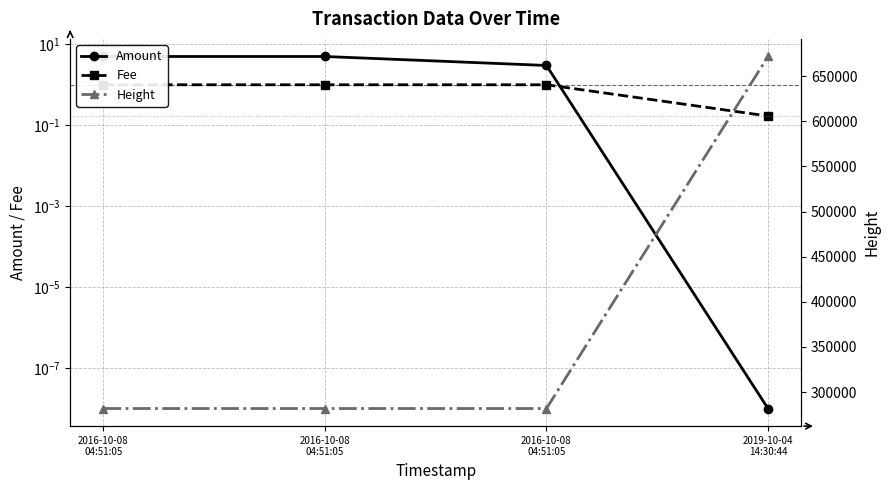

How many times do Fee and Amount cross each other?

1